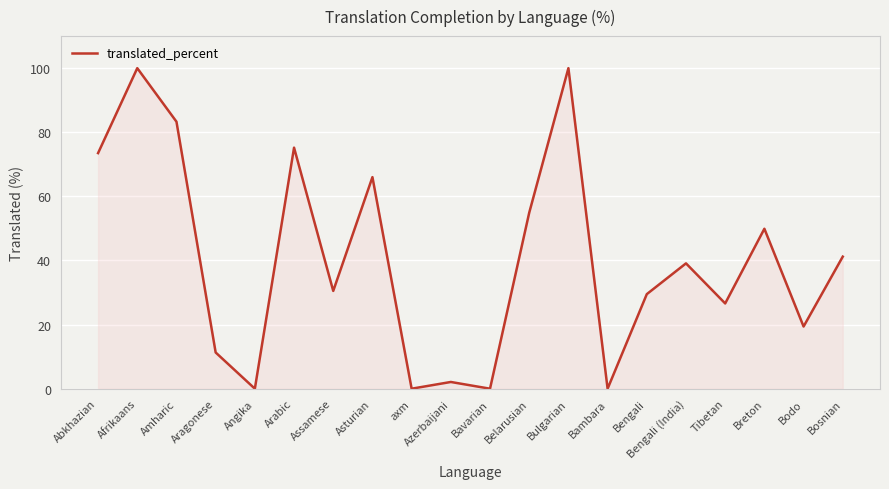

How many interior local valleys (lower than both neighbors) does the data have?

7